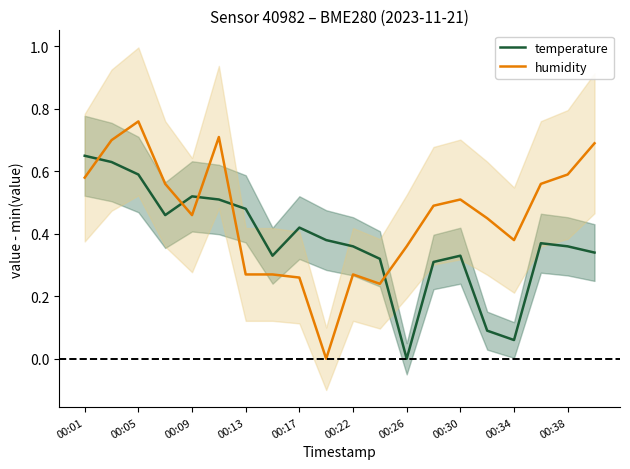

Is it true that humidity equals 0.1 at 11?

False